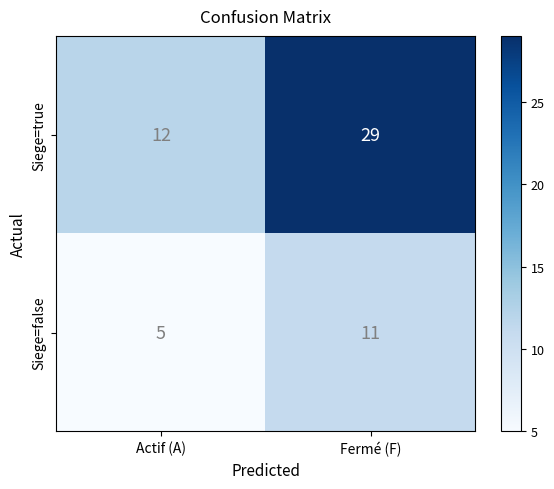

Rank the series by their maximum value, from lowest to highest.

Siege=false, Siege=true